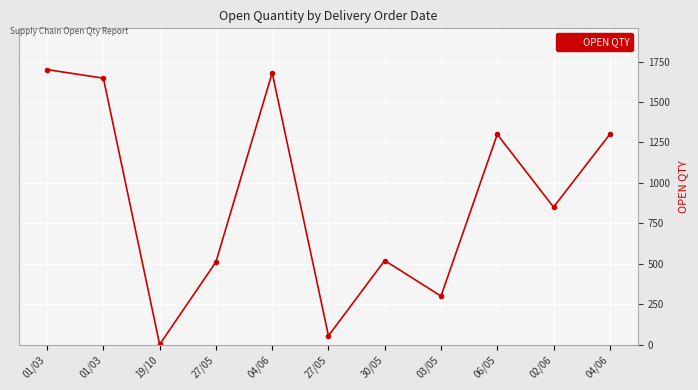

What is the difference between the maximum and second lowest values?

1645